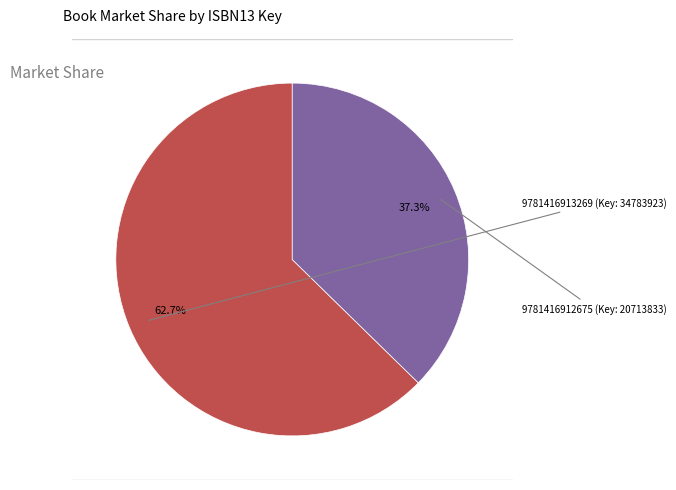

Is there a majority slice in this chart?

Yes